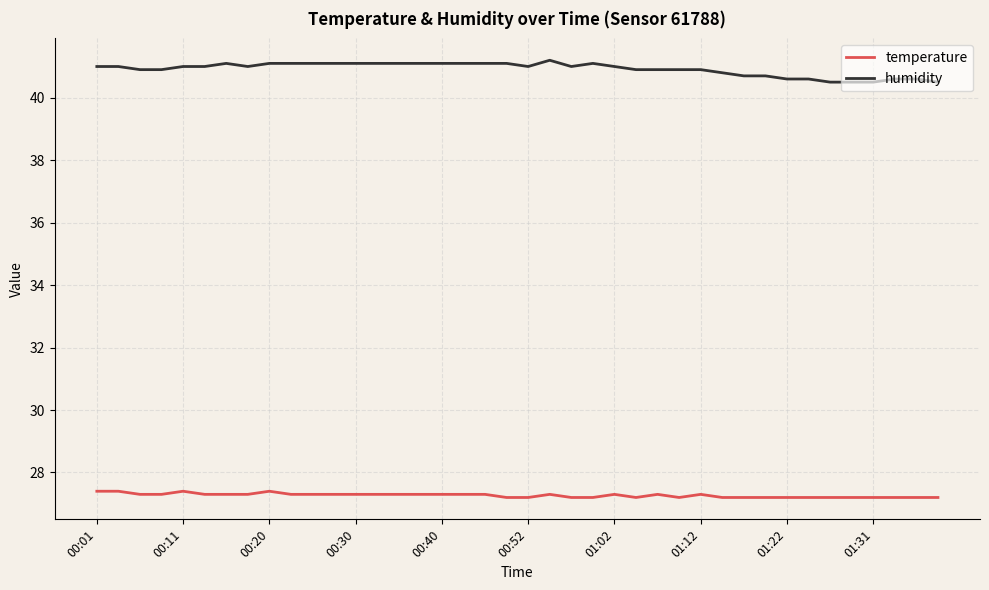

Reading left to right, extract all data points from this chart.

temperature: 27.4	27.4	27.3	27.3	27.4	27.3	27.3	27.3	27.4	27.3	27.3	27.3	27.3	27.3	27.3	27.3	27.3	27.3	27.3	27.2	27.2	27.3	27.2	27.2	27.3	27.2	27.3	27.2	27.3	27.2	27.2	27.2	27.2	27.2	27.2	27.2	27.2	27.2	27.2	27.2
humidity: 41.0	41.0	40.9	40.9	41.0	41.0	41.1	41.0	41.1	41.1	41.1	41.1	41.1	41.1	41.1	41.1	41.1	41.1	41.1	41.1	41.0	41.2	41.0	41.1	41.0	40.9	40.9	40.9	40.9	40.8	40.7	40.7	40.6	40.6	40.5	40.5	40.5	40.6	40.6	40.5